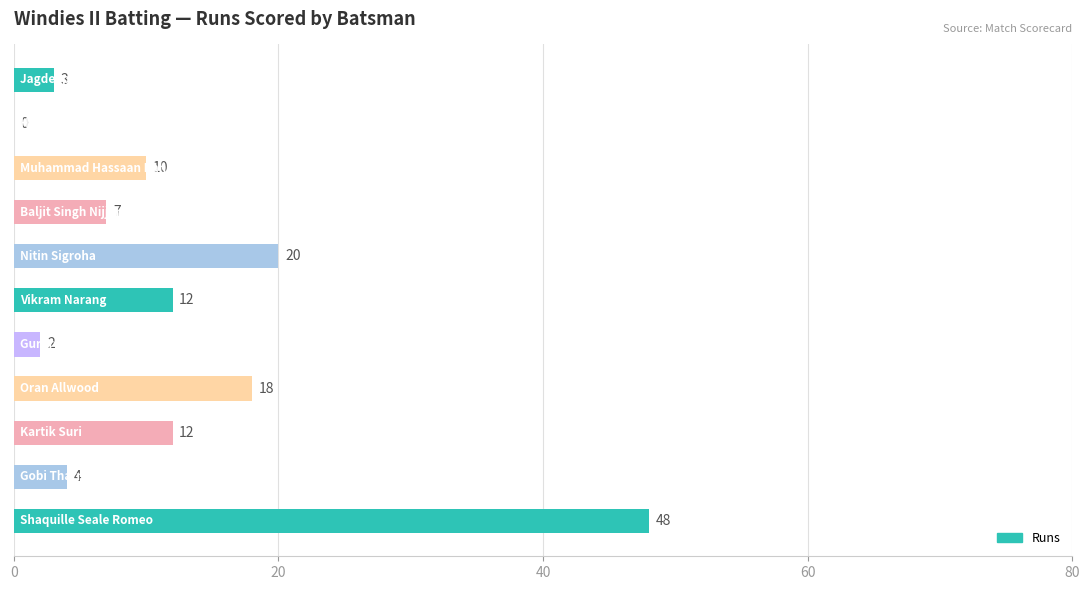

What is the maximum value shown in the chart?

48